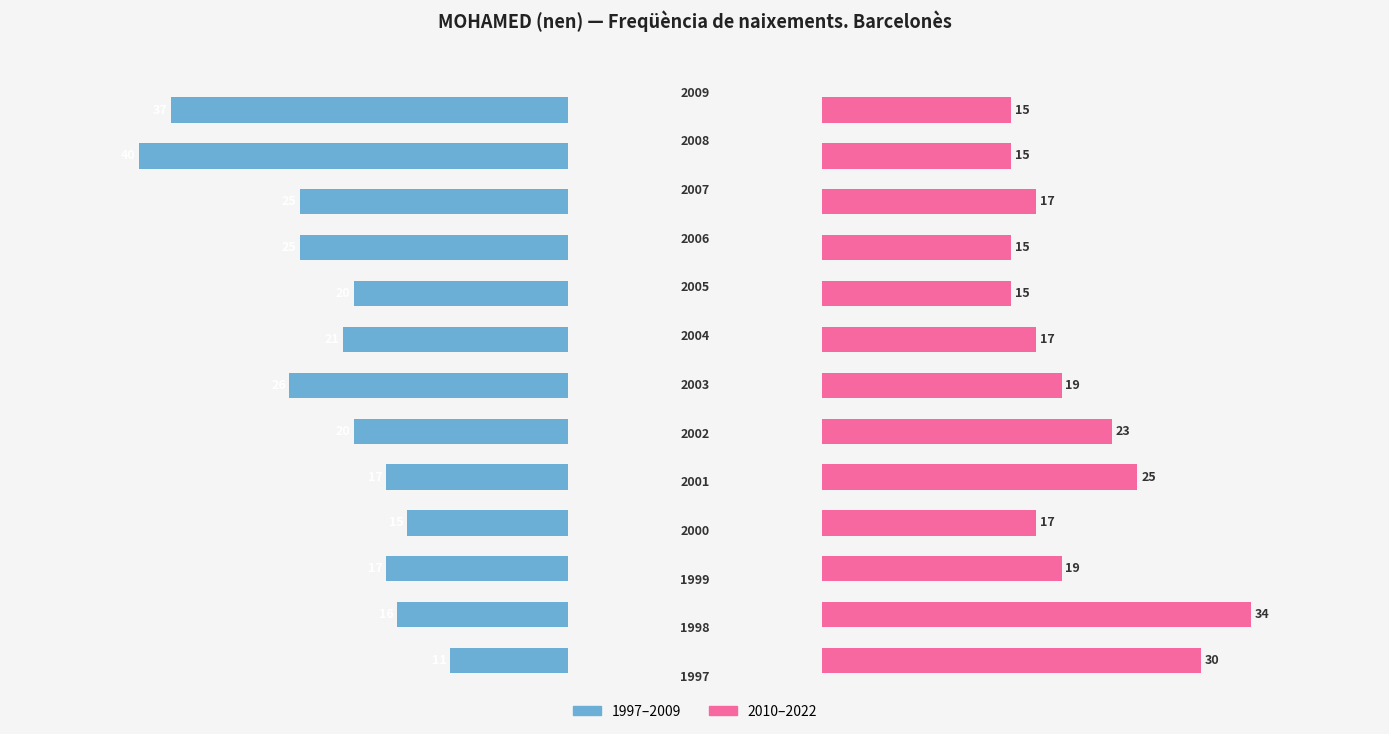

What is the lowest value of the Freqüència (2010–2022) series?

15